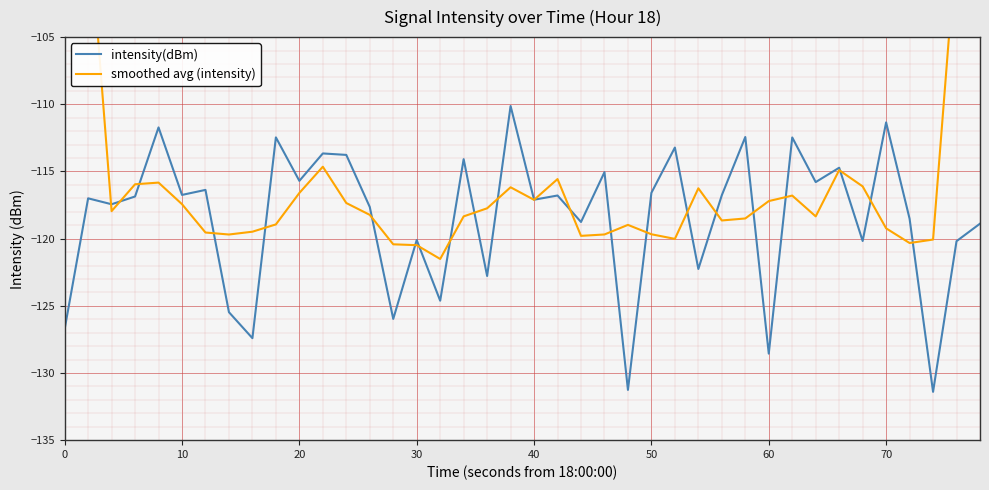

What is the highest value of the intensity(dBm) series?

-110.1